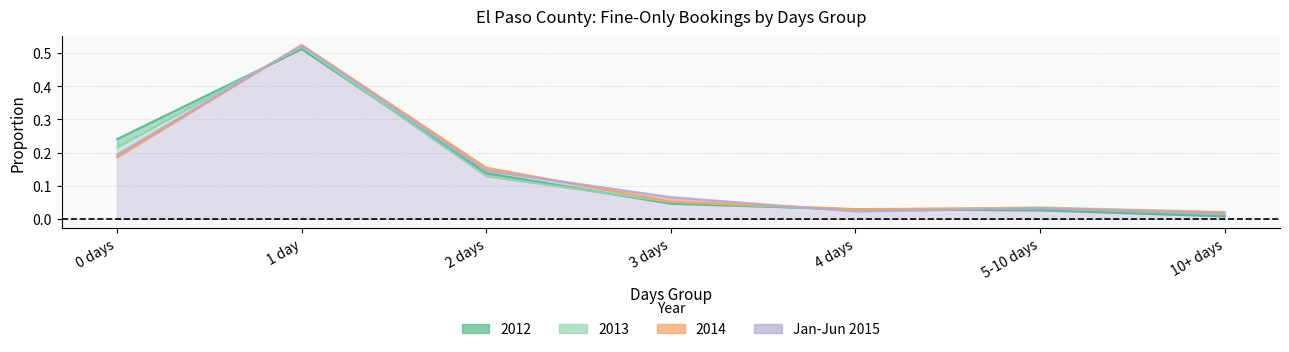

The value of 2013 at 0 days is 0.1. True or false?

False